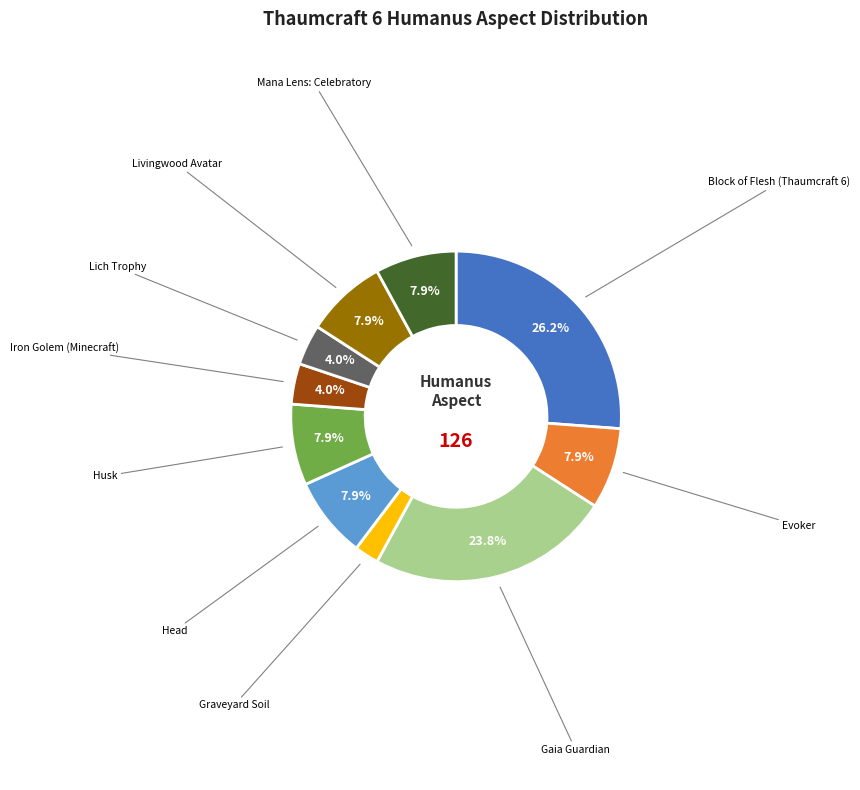

Is there a majority slice in this chart?

No